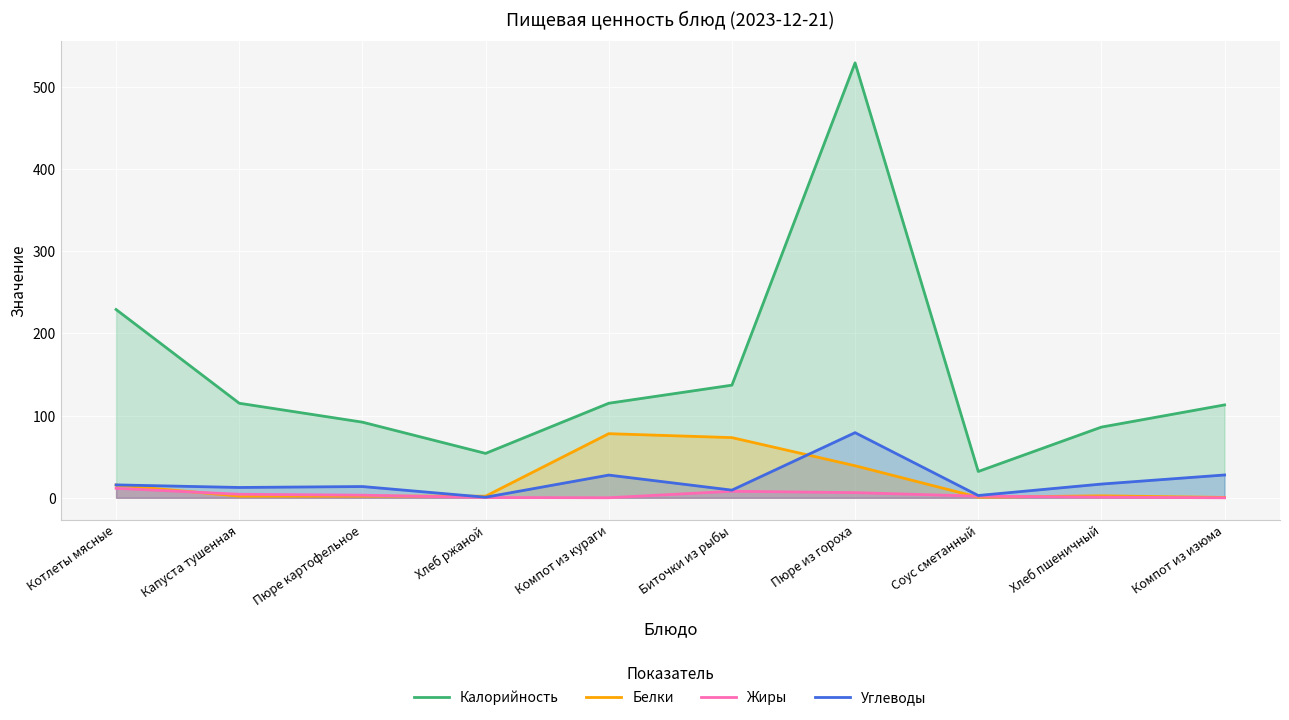

At which category is the sum across all series the highest?

Пюре из гороха